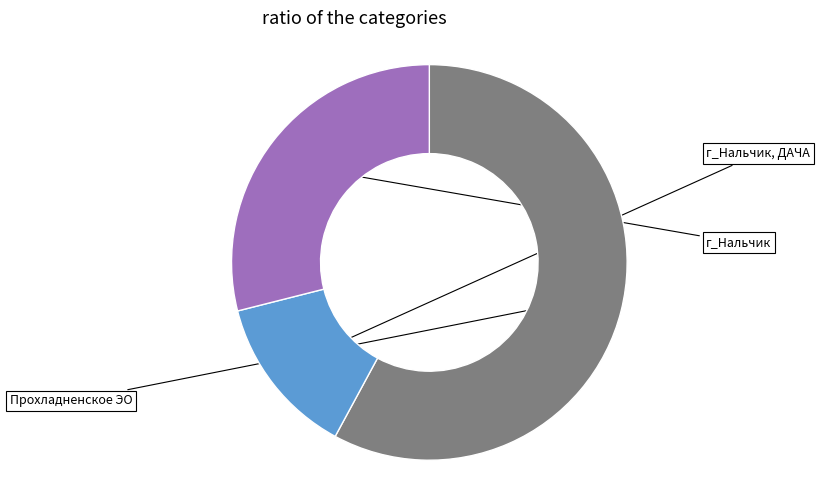

Is there any slice that represents more than half of the pie?

Yes